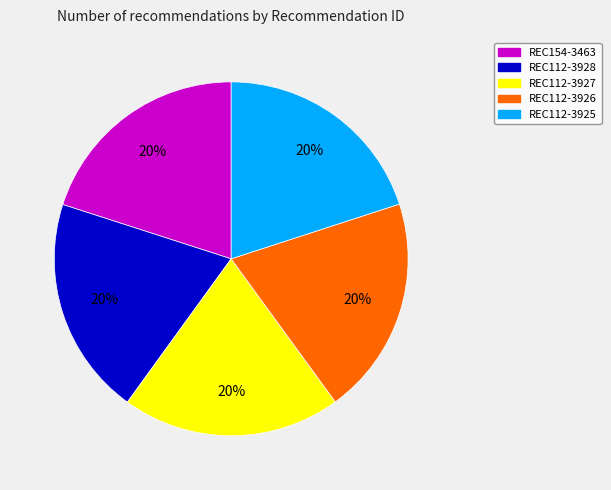

To the nearest percent, what percentage of the pie is REC112-3928?

20%